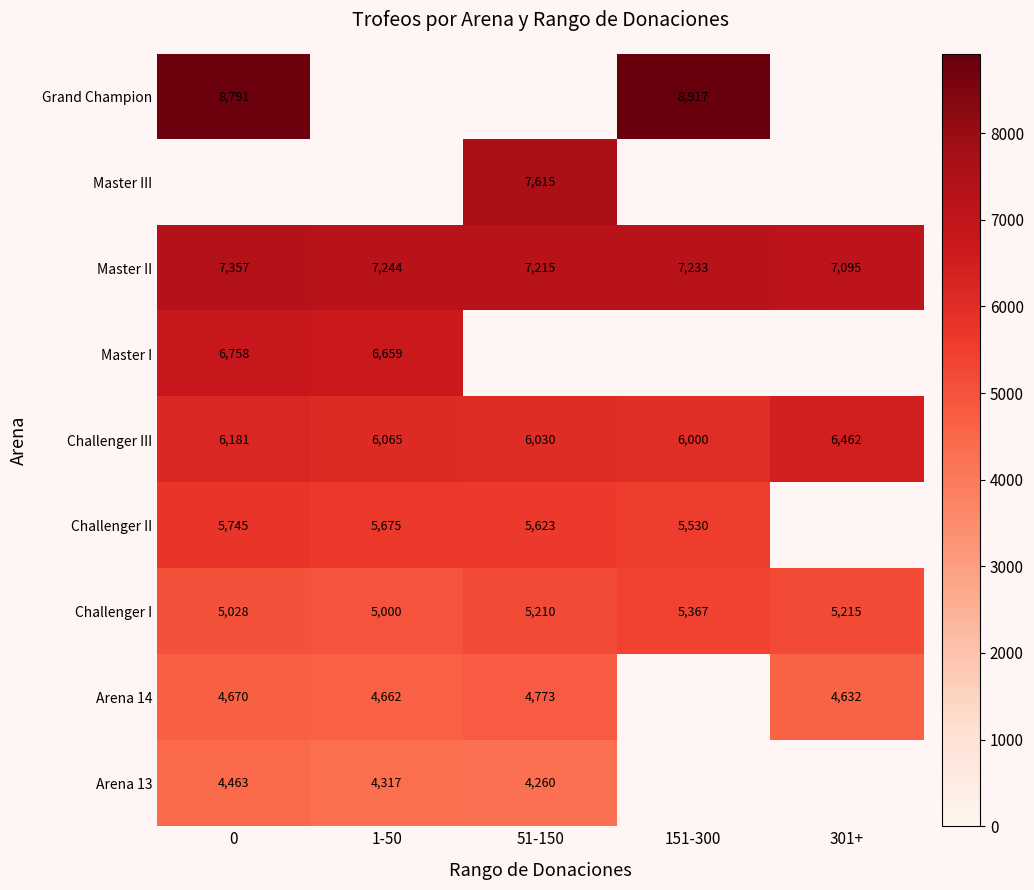

What is the average value of the Challenger I series?

5164